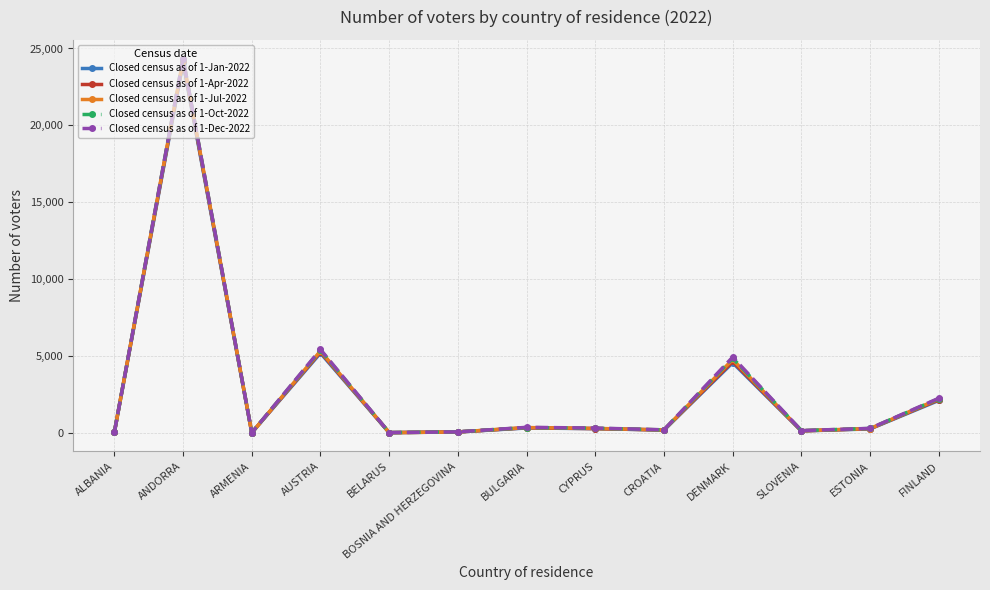

How many data points does each series have?

13